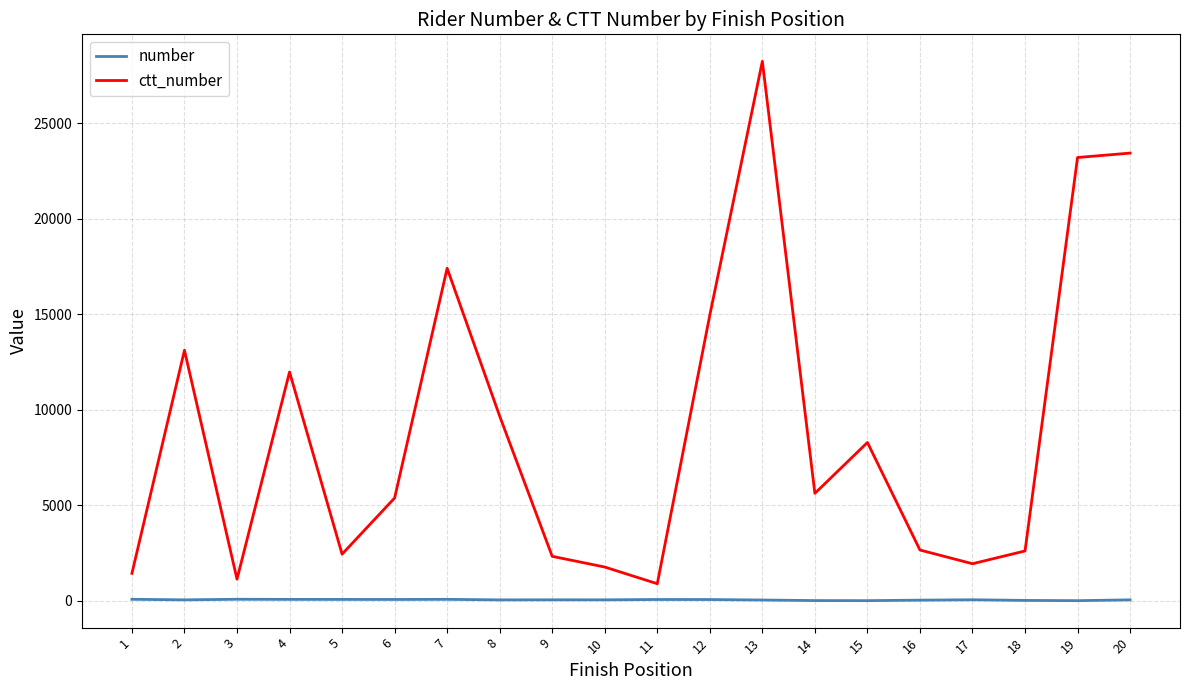

The value of ctt_number at 12 is 14966. True or false?

True